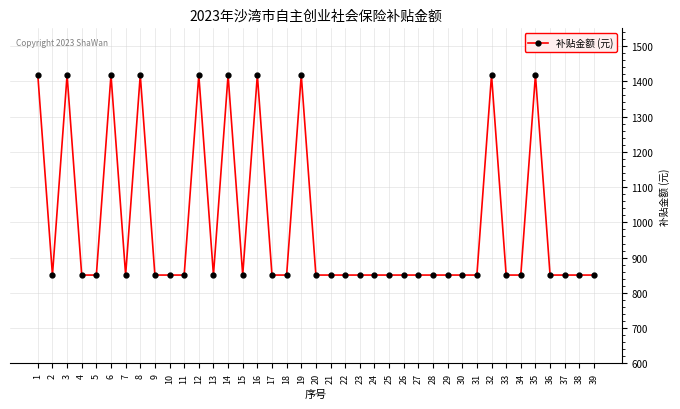

What is the value of the 33rd point from the left?

850.6